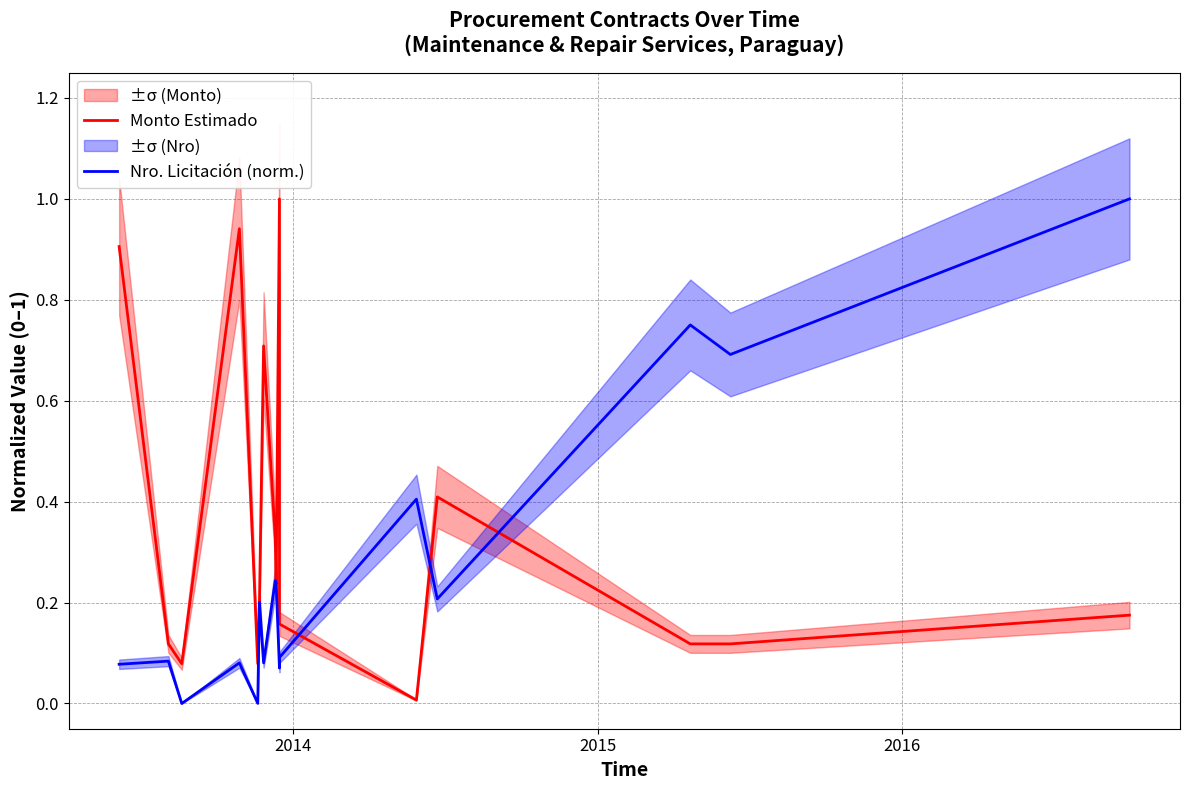

In Monto Estimado, how many points are lower than both neighbors (excluding endpoints)?

4